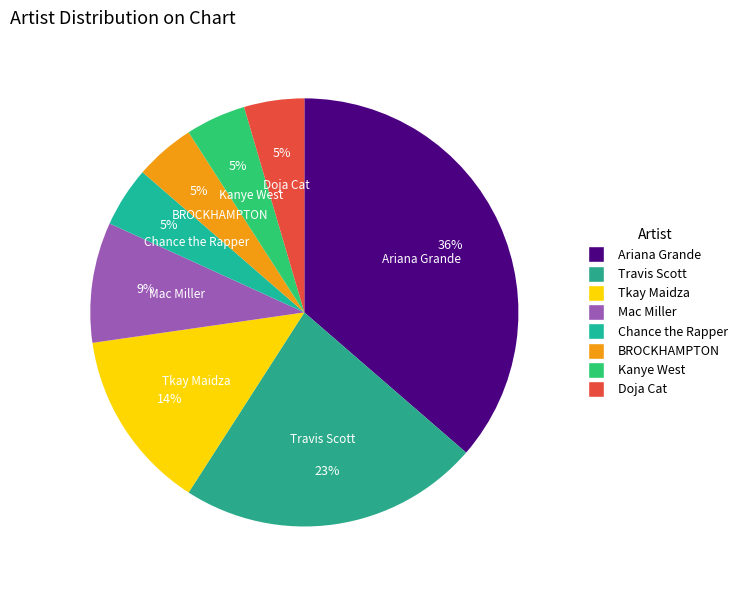

To the nearest percent, what is the average slice percentage?

12%